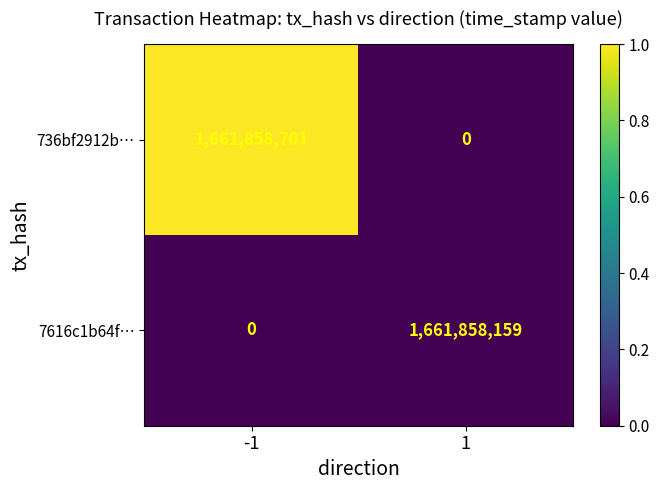

Which series has the largest range (max minus min)?

736bf2912b…